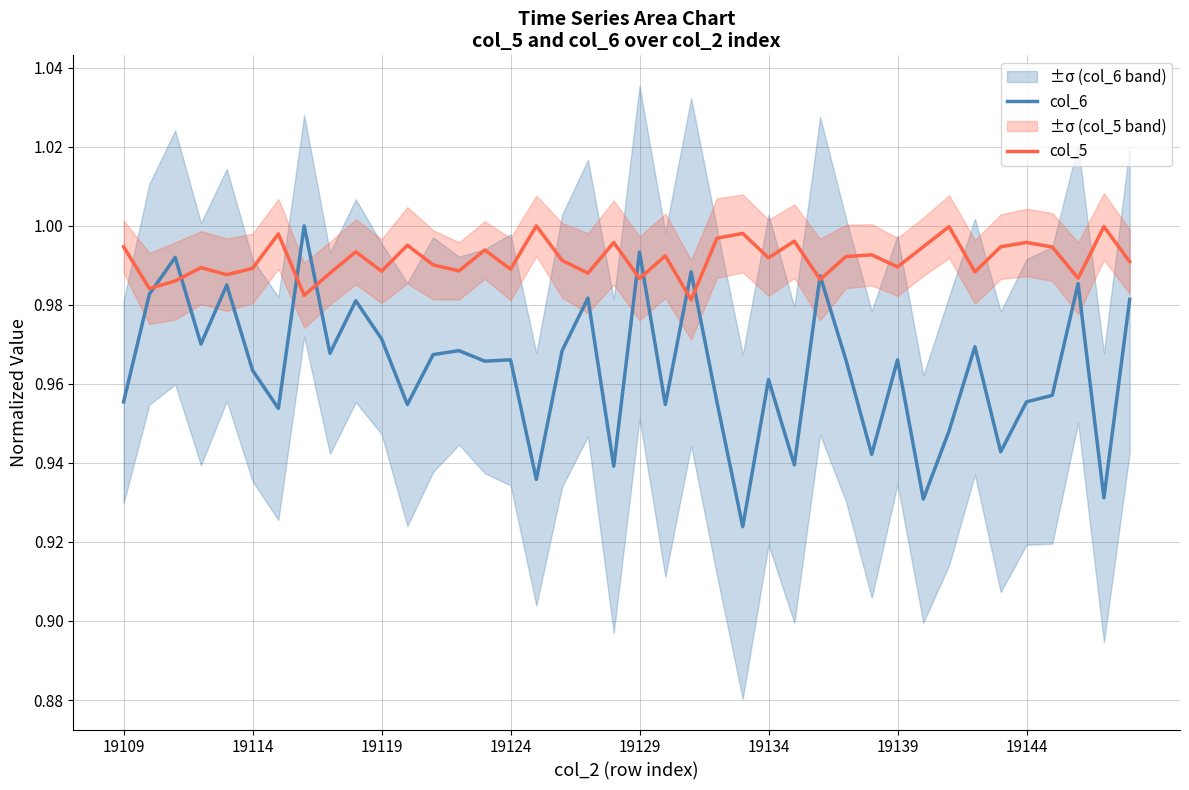

Is it true that col_5 equals 1.4 at 19134?

False